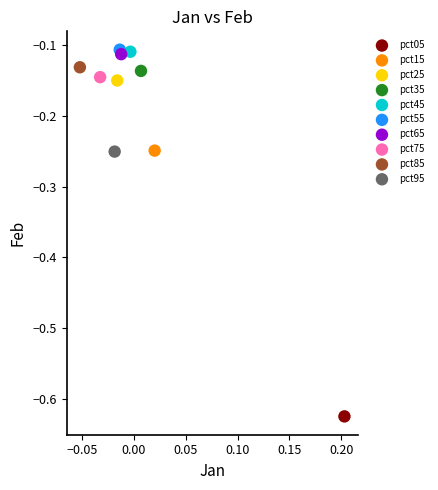

What are all the series names shown in the legend?

pct05, pct15, pct25, pct35, pct45, pct55, pct65, pct75, pct85, pct95